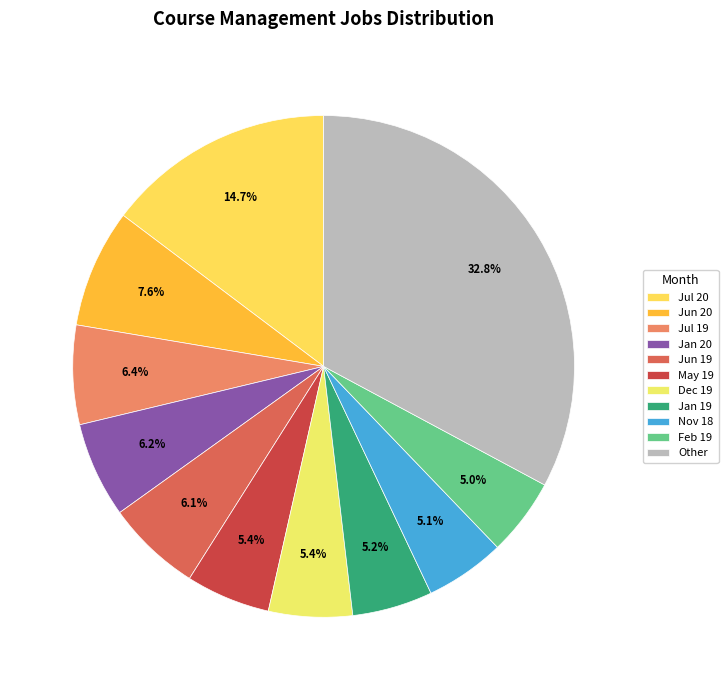

What percentage is the Jan 20 slice, to the nearest percent?

6%